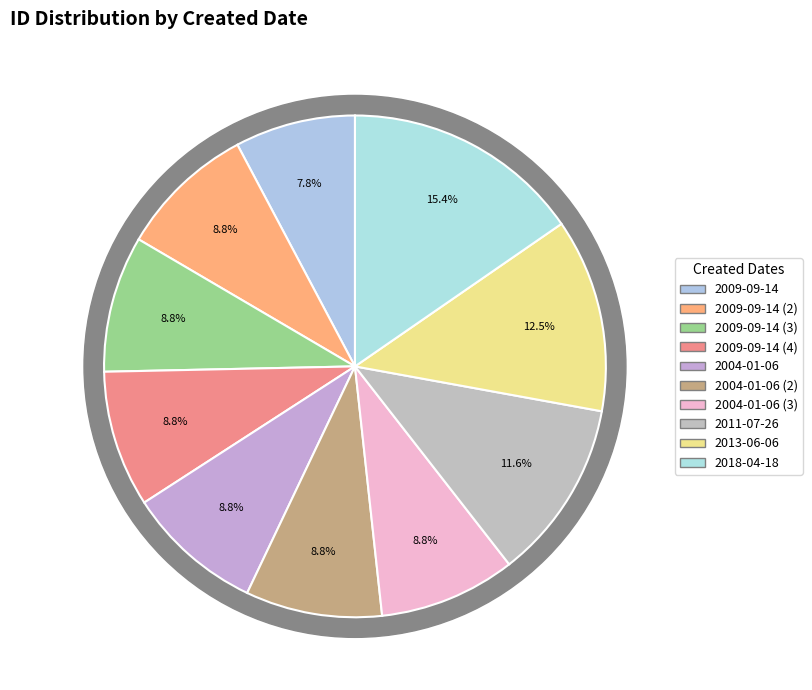

What is the change in value from 2009-09-14 to 2009-09-14 (2)?

+1680